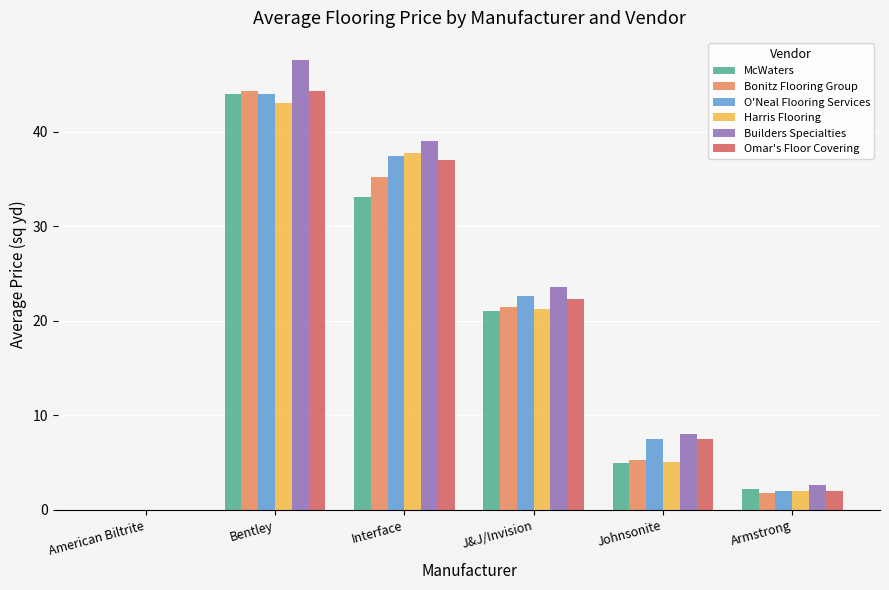

Between American Biltrite and Interface, which series saw the biggest shift?

Builders Specialties